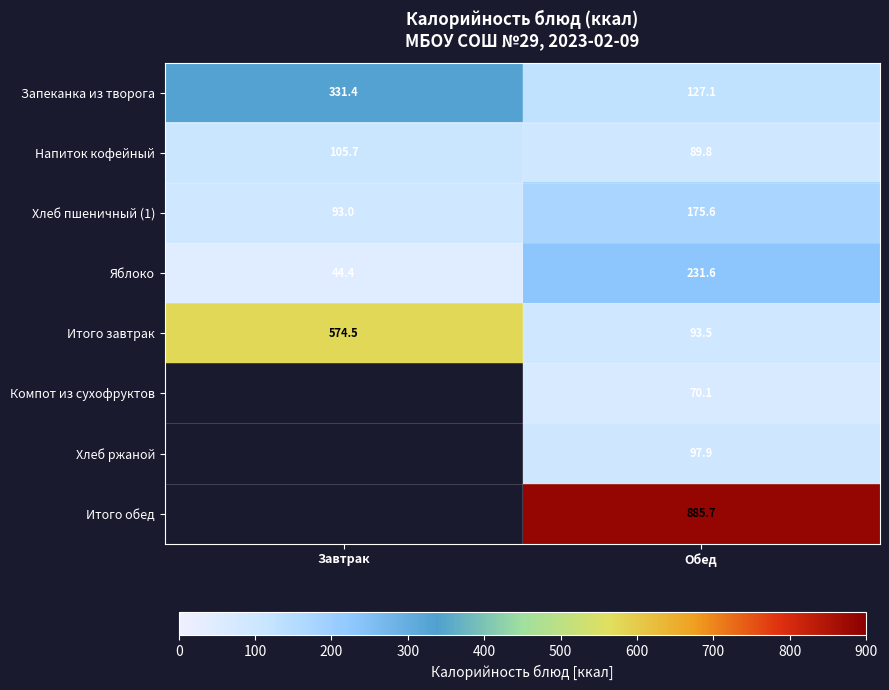

True or false: Итого обед has a value of 1532.6 at Обед.

False